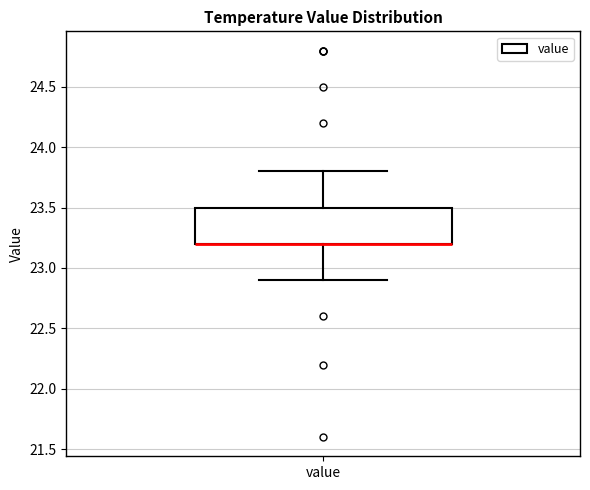

Transcribe this box plot: give where the median line is, the range the box spans, and where the two whiskers end, as read against the y-axis. The values are not printed on the chart, so give them approximately, as read against the axis.

median 23.2 (drawn on the box's lower edge), box 23.2 to 23.5, whiskers 22.9 to 23.8